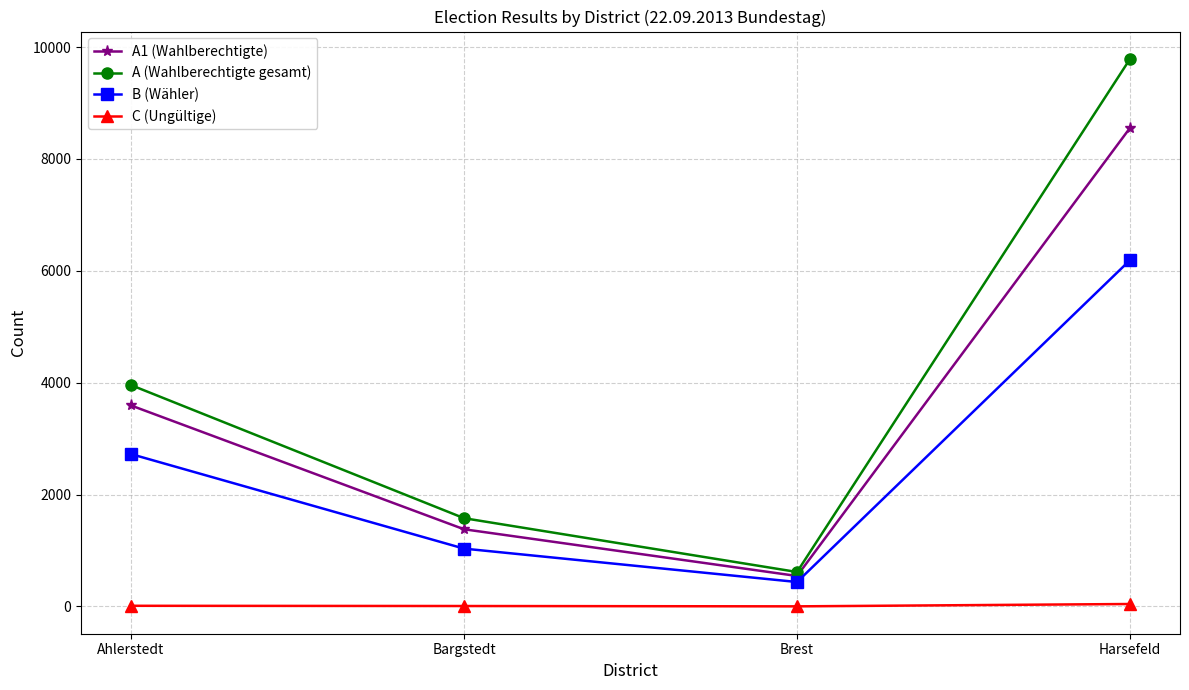

Rank the categories by A1 (Wahlberechtigte) value from highest to lowest.

Harsefeld, Ahlerstedt, Bargstedt, Brest